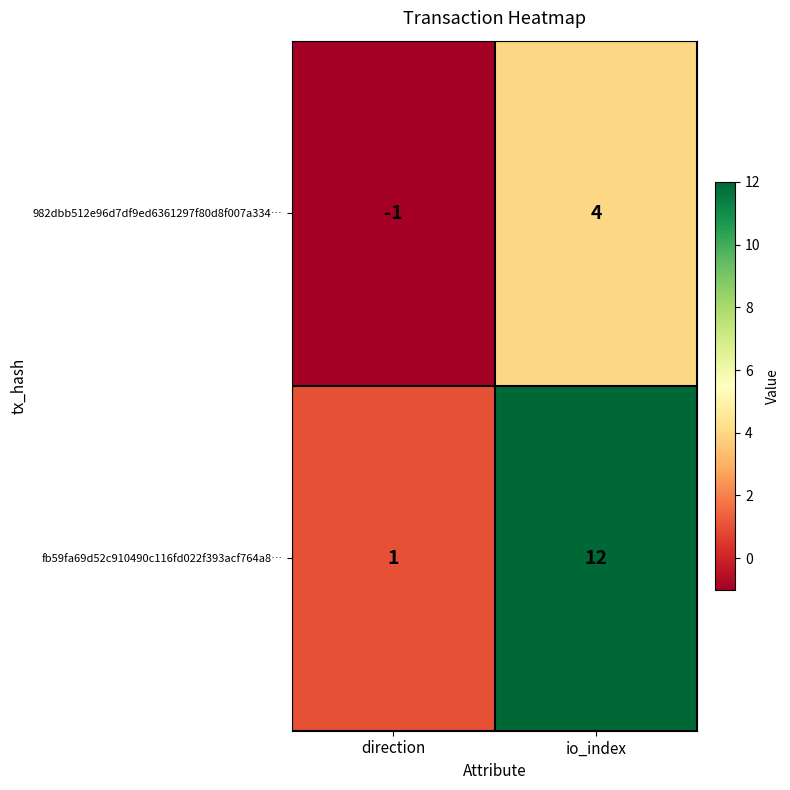

Rank the series at io_index from highest to lowest value.

fb59fa69d52c910490c116fd022f393acf764a8…, 982dbb512e96d7df9ed6361297f80d8f007a334…